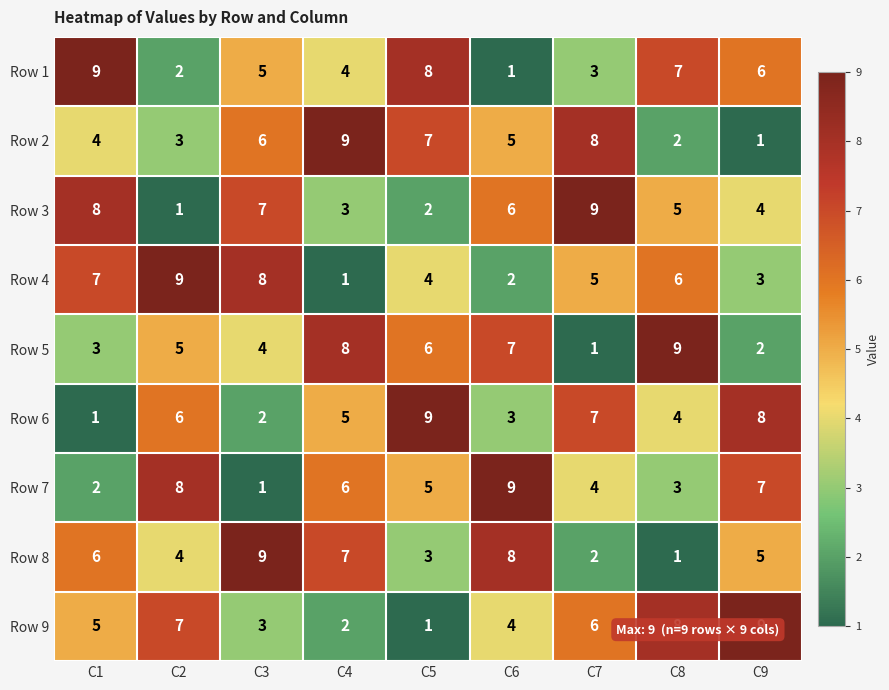

What is the difference between the highest and lowest values at C2?

8